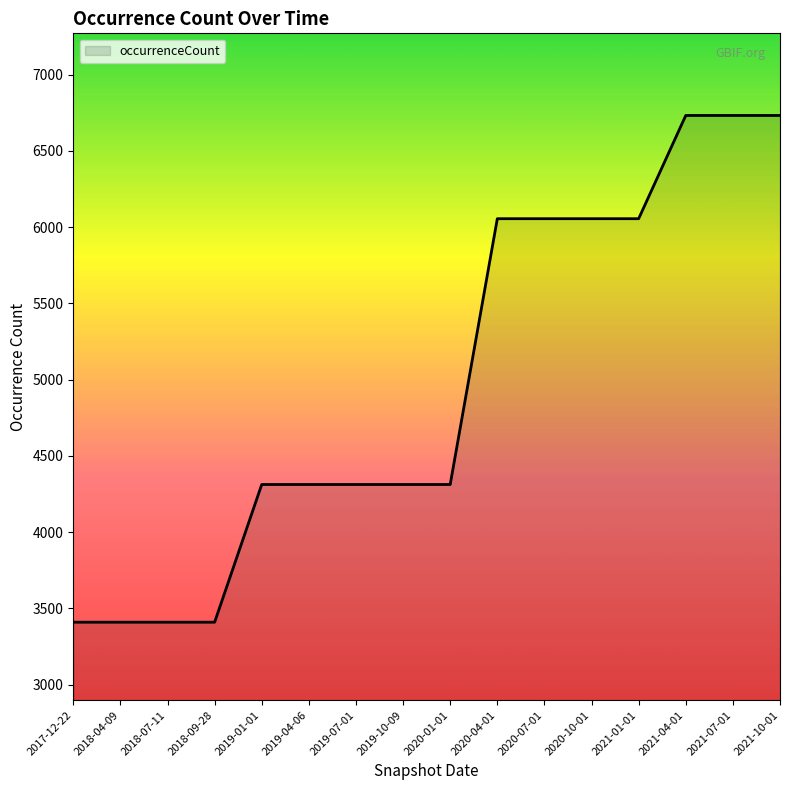

Reading left to right, what are all the values shown in this chart?

2017-12-22=3409	2018-04-09=3409	2018-07-11=3409	2018-09-28=3409	2019-01-01=4312	2019-04-06=4312	2019-07-01=4312	2019-10-09=4312	2020-01-01=4312	2020-04-01=6055	2020-07-01=6055	2020-10-01=6055	2021-01-01=6055	2021-04-01=6732	2021-07-01=6732	2021-10-01=6732